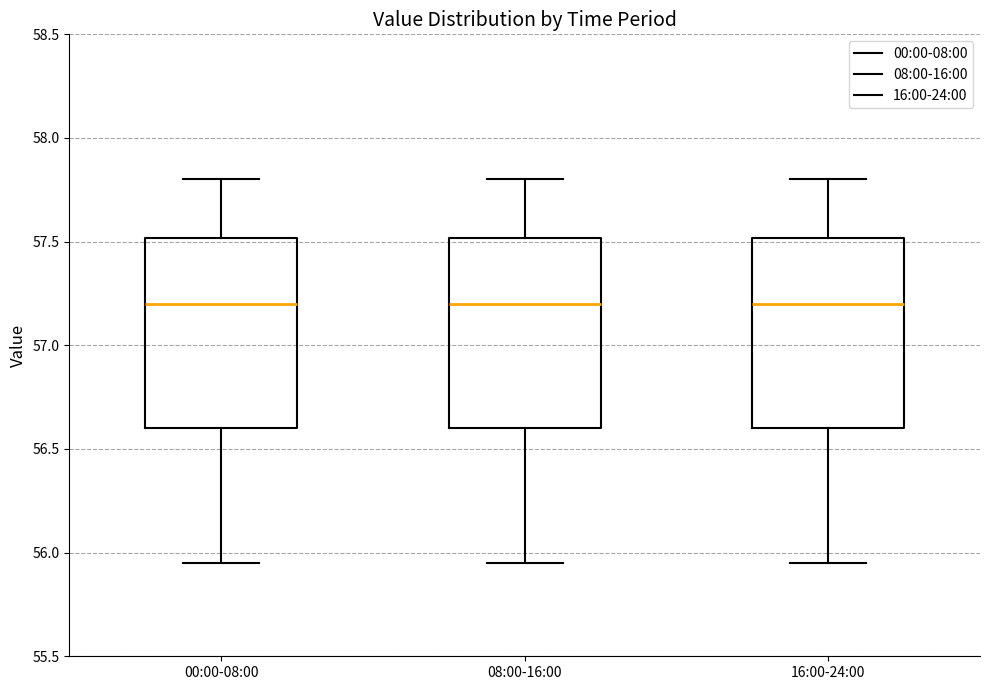

Where is the lower edge of the box for 00:00-08:00 on the y-axis? The values are not printed on the chart, so give them approximately, as read against the axis.

56.60